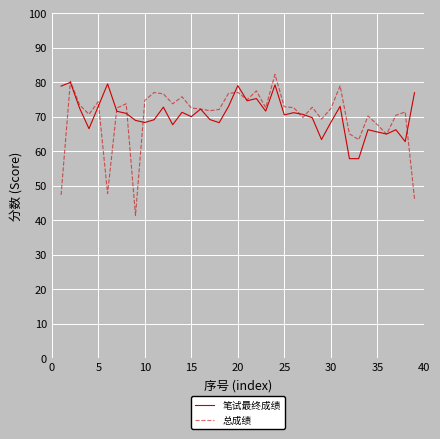

What is the difference between the second highest and second lowest values in the 总成绩 series?

34.1